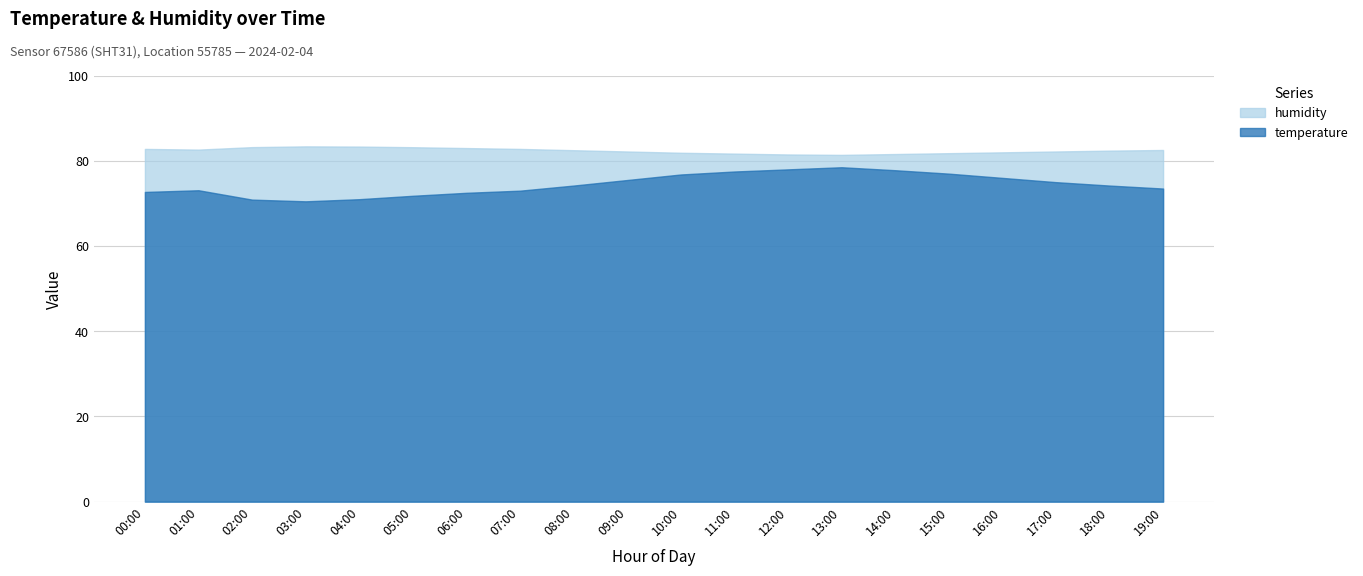

List the series in order of their overall mean, lowest first.

temperature, humidity